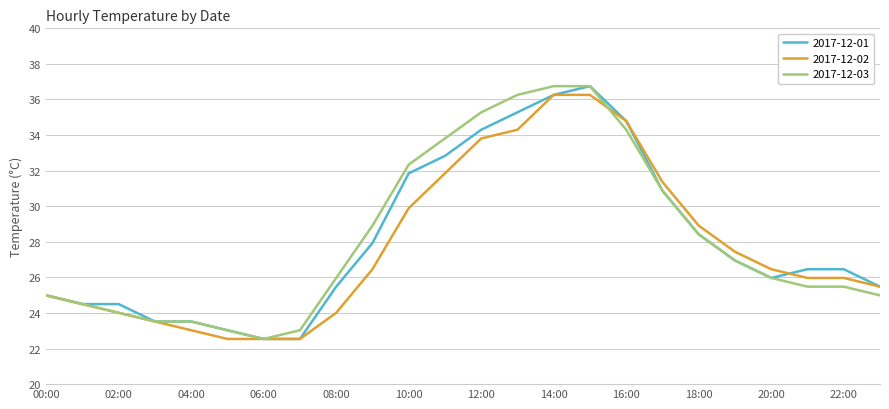

What is the difference between the maximum and minimum values in the 2017-12-03 series?

14.2